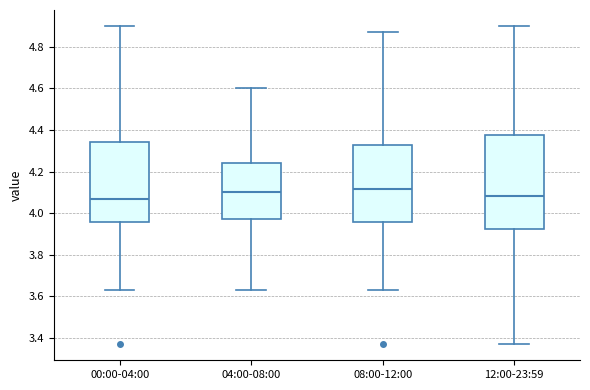

Comparing the boxes themselves (not the whiskers), which one is the tallest?

12:00-23:59